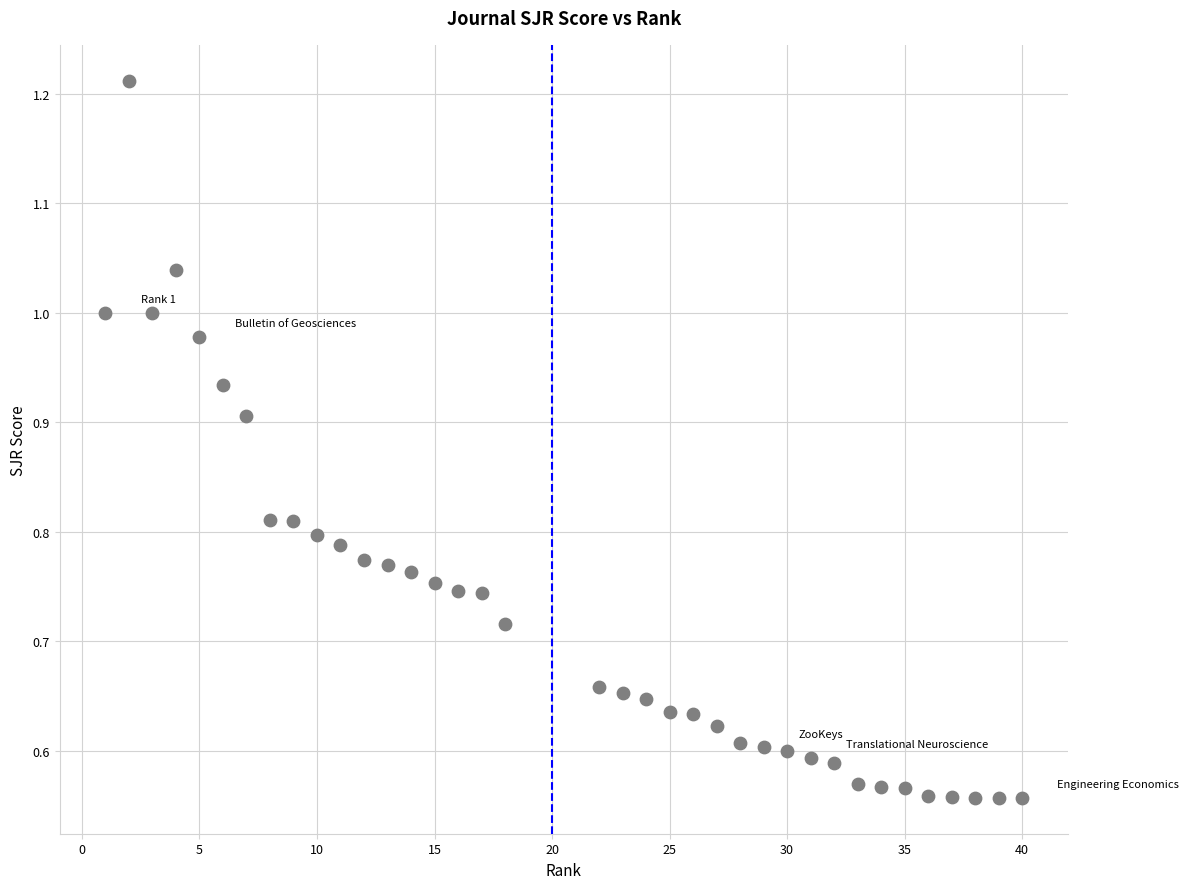

What is the range of X values (max minus min)?

39.0